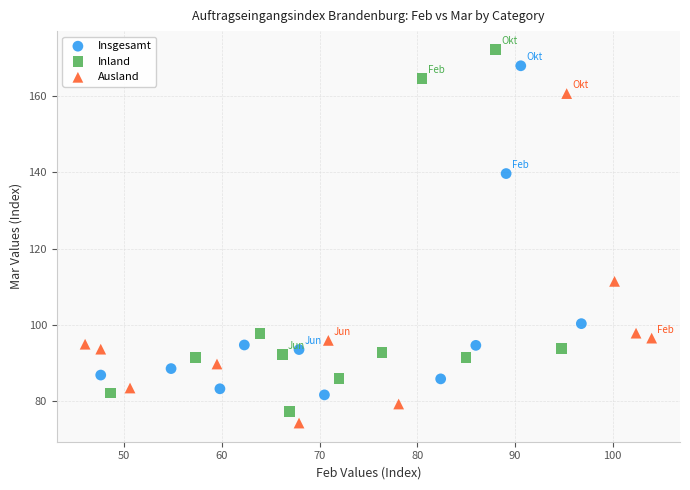

Which series reaches the minimum Y coordinate?

Ausland